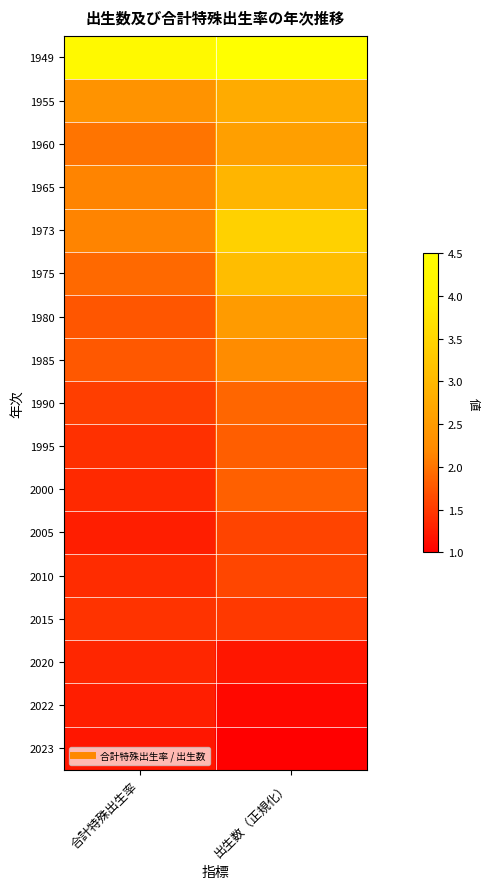

How many distinct data groups are displayed?

17